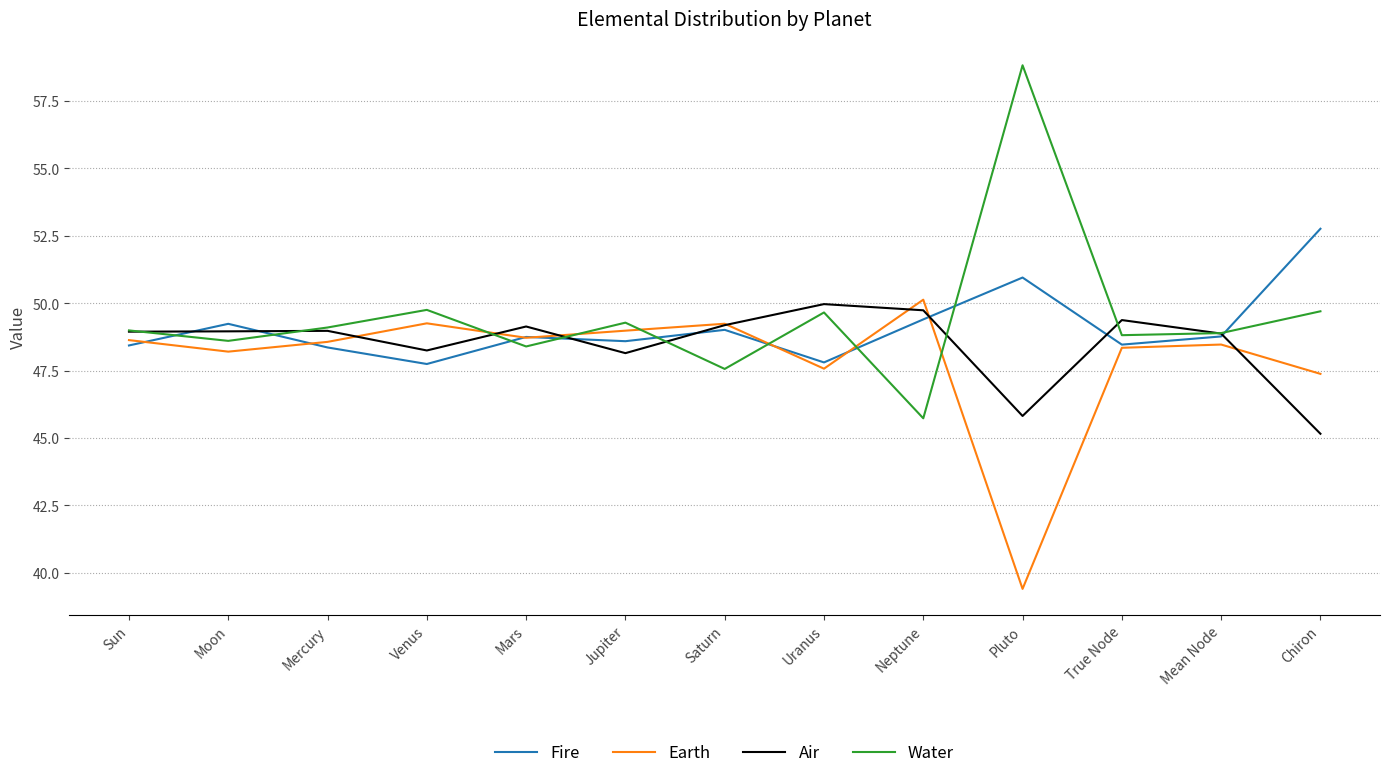

Where is the first local maximum for Fire?

Moon